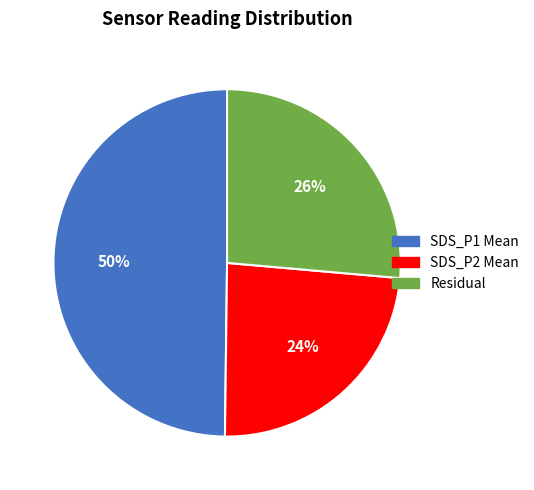

To the nearest percent, what is the average slice percentage?

33%